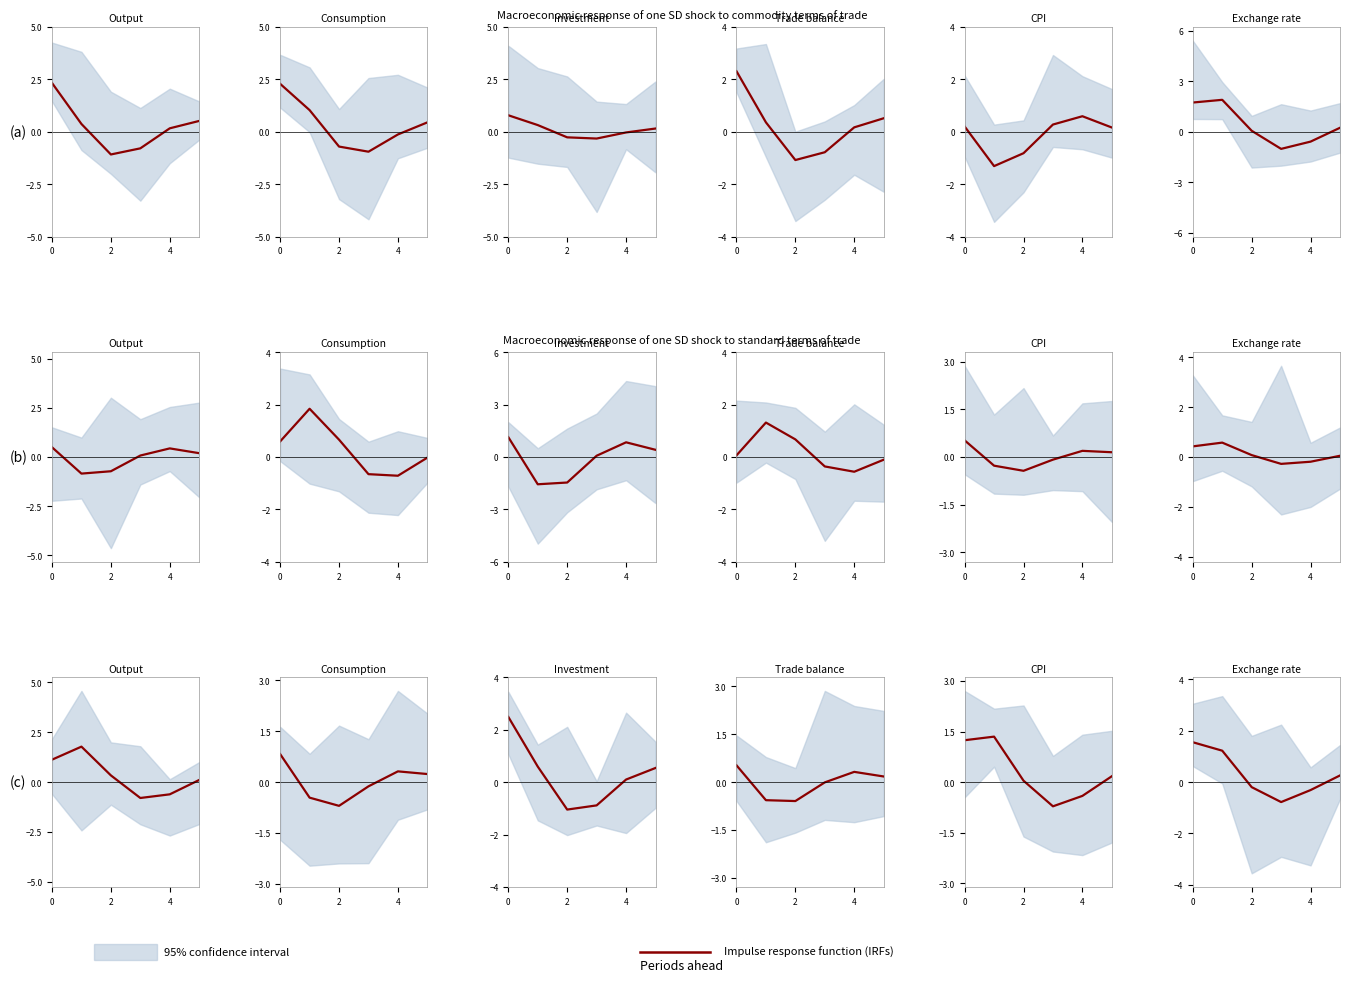

What is the value of the 2nd point from the left?

1.2